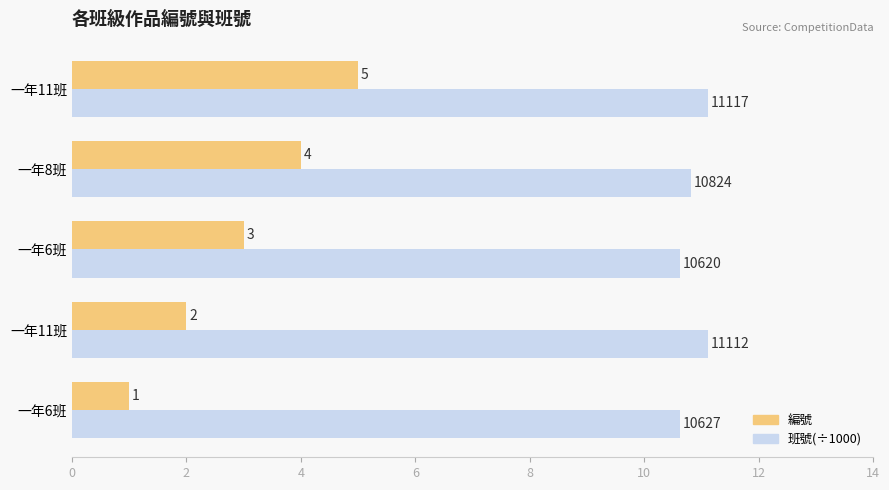

Rank the series by their average value, from lowest to highest.

編號, 班號(÷1000)